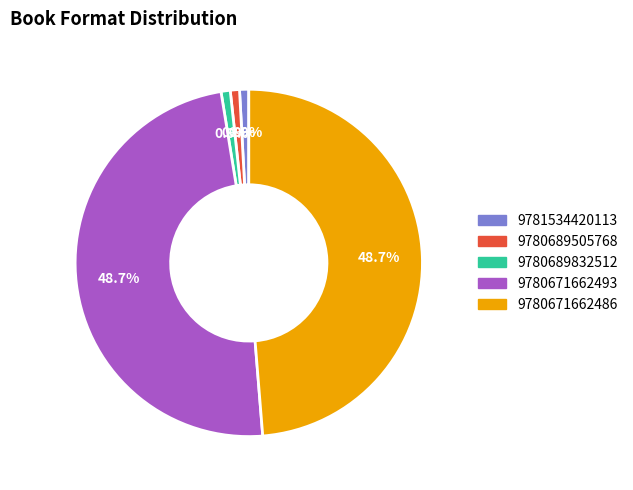

Approximately how many times larger is the value at 9780671662493 compared to 9780689505768?

57.0